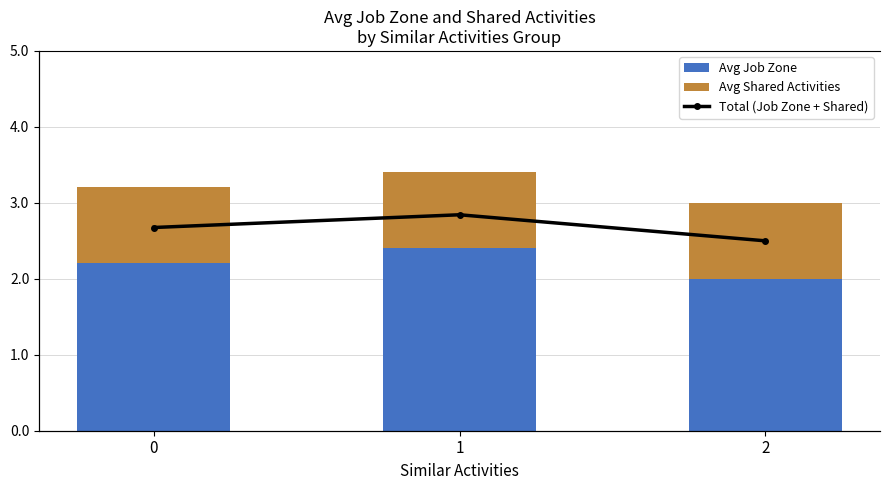

Is it true that Avg Job Zone equals 2.4 at 1?

True